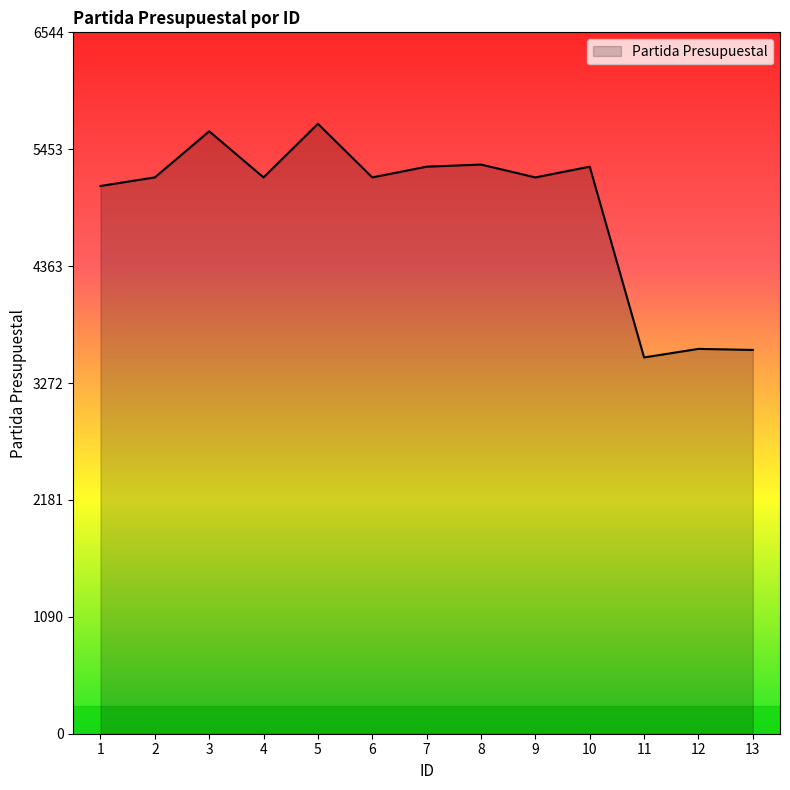

Approximately how many times larger is the value at 3 compared to 11?

1.6